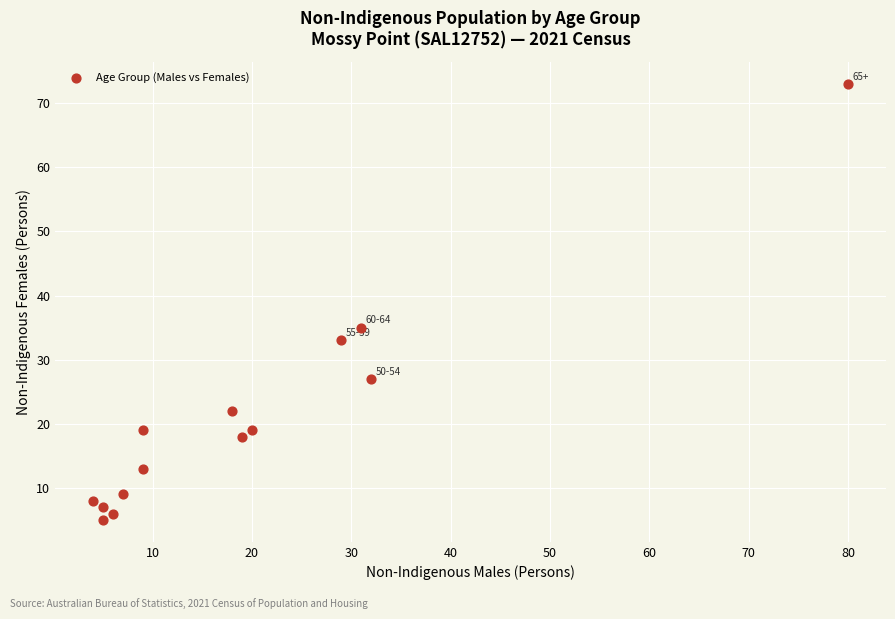

What is the range of X values (max minus min)?

76